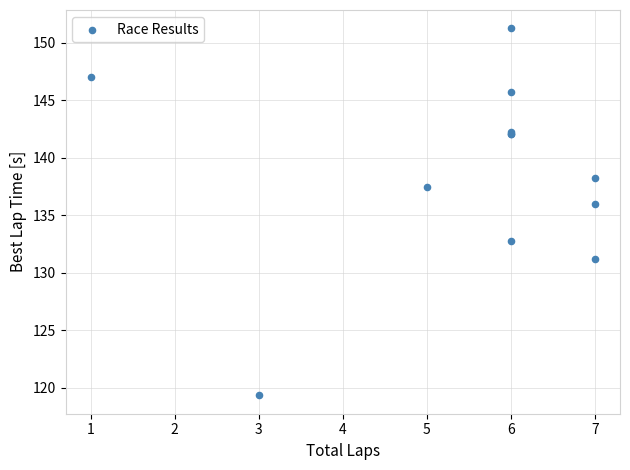

What Y value in the scatter plot is closest to 135?

136.0